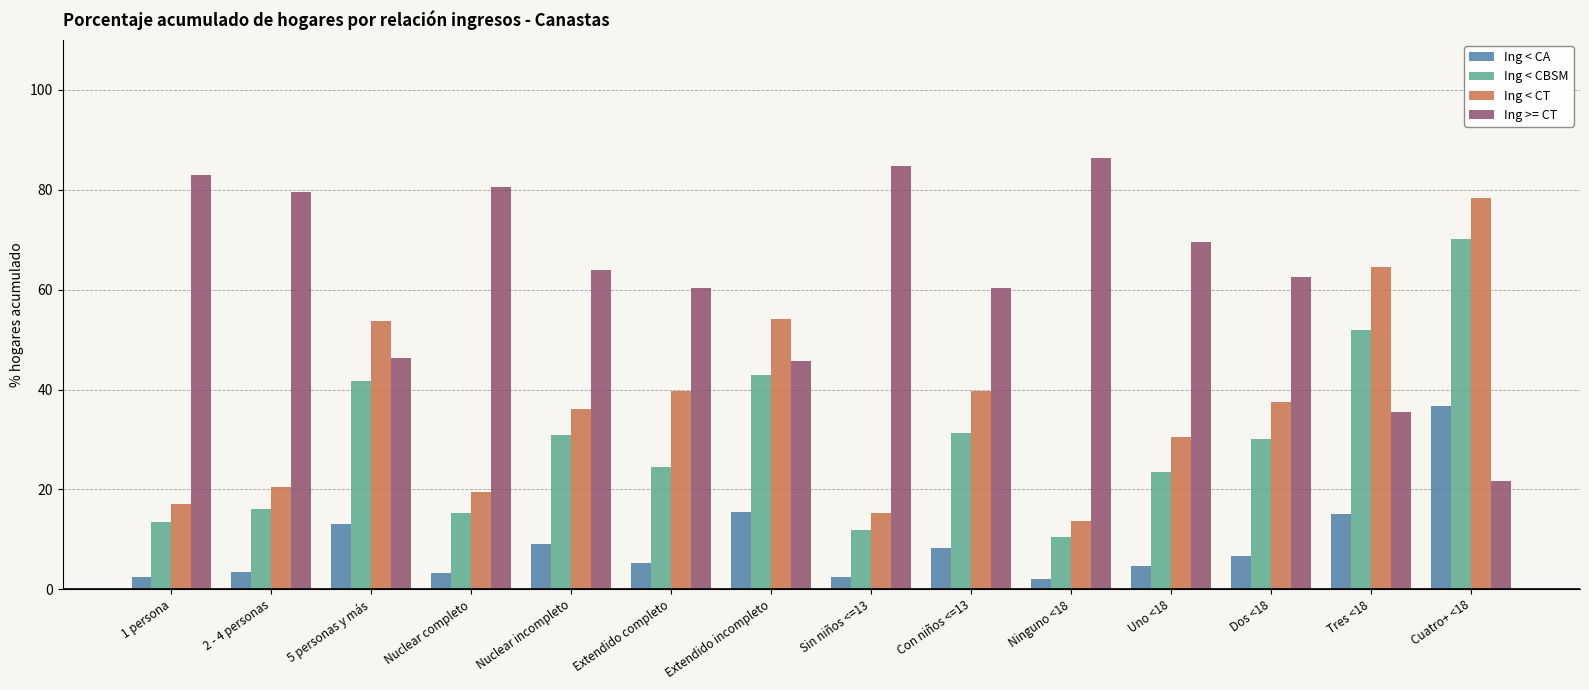

What is the spread (max minus min) of values at Cuatro+ <18?

56.7